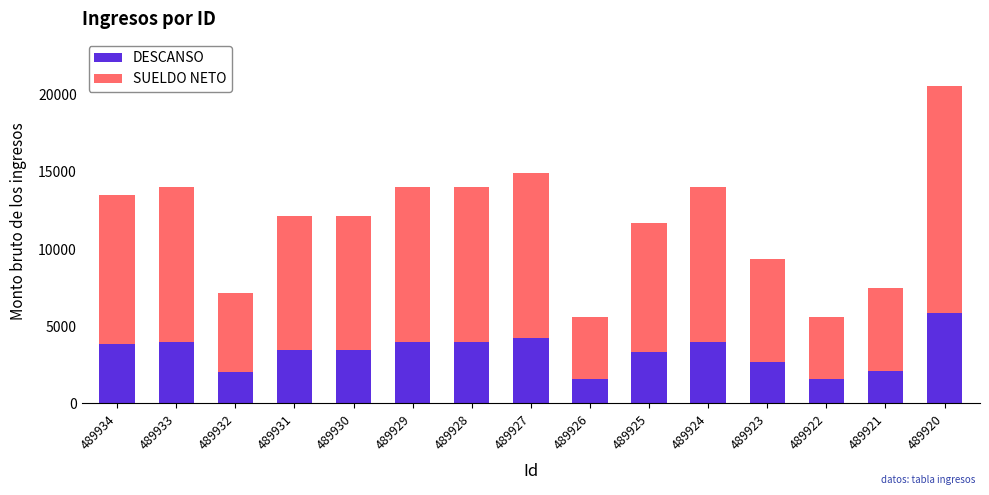

At which category is the sum across all series the highest?

489920